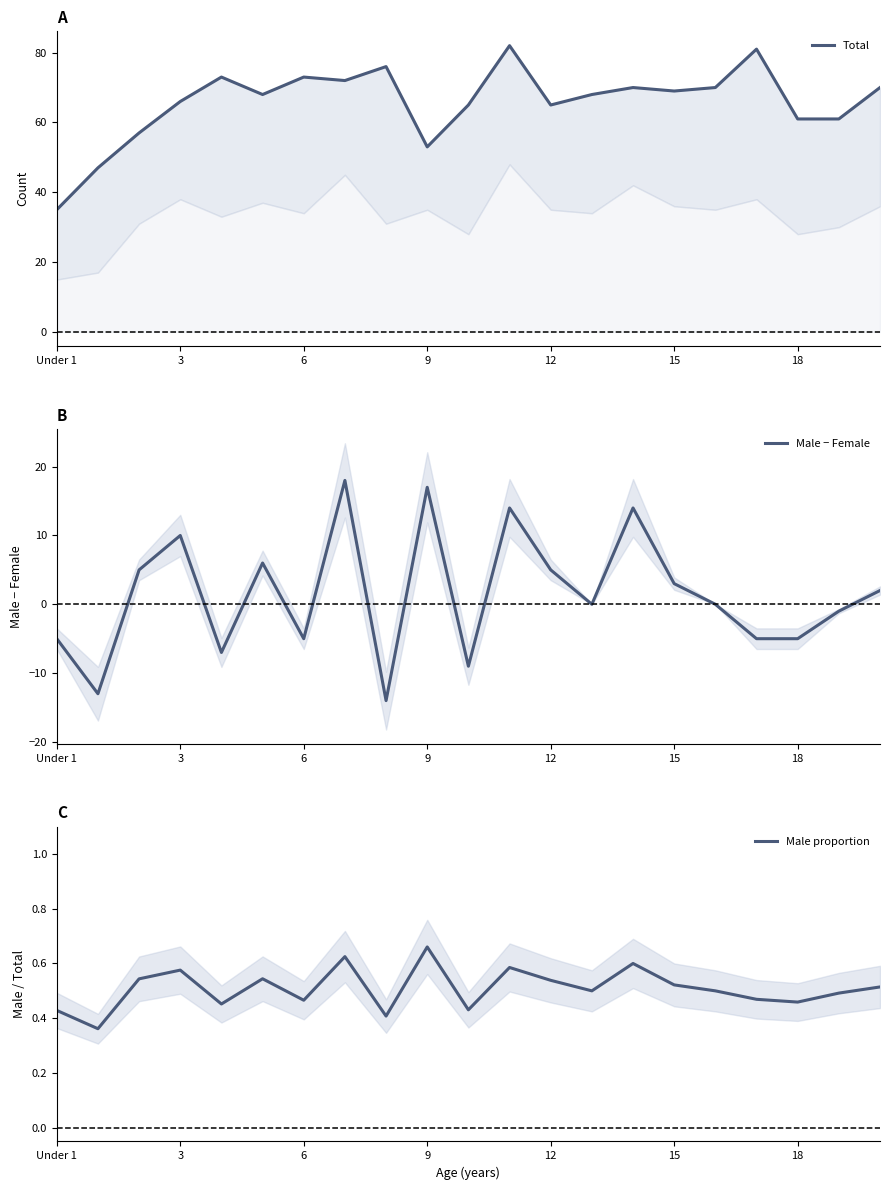

Rank the series by their maximum value, from highest to lowest.

Total, Male − Female, Male proportion